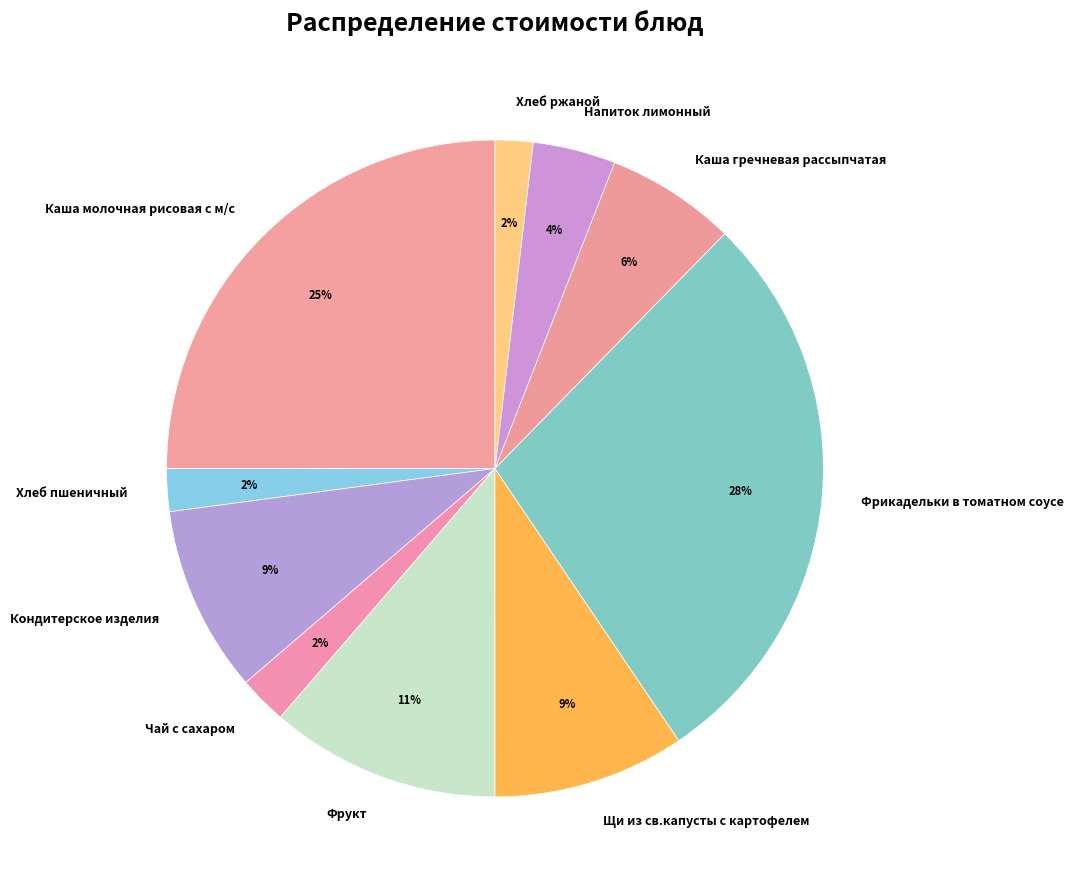

Which category has the biggest portion of the pie?

Фрикадельки в томатном соусе